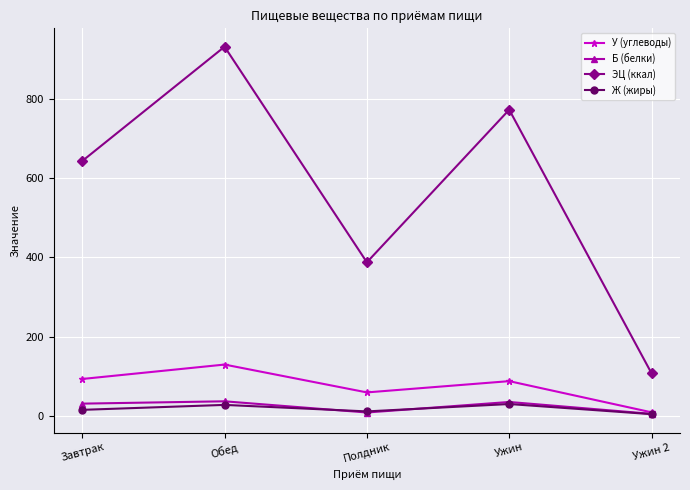

At which category is the sum across all series the highest?

Обед